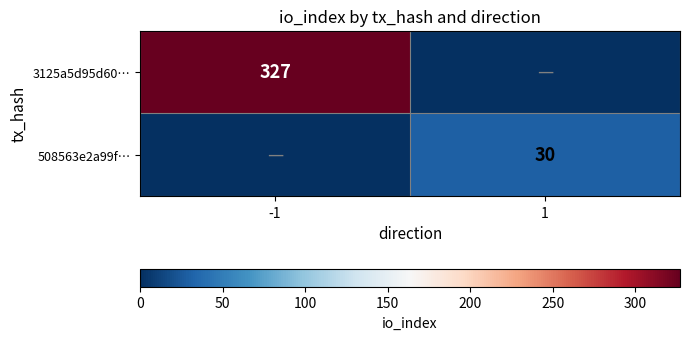

The 508563e2a99f… series shows 15 at 1. True or false?

False